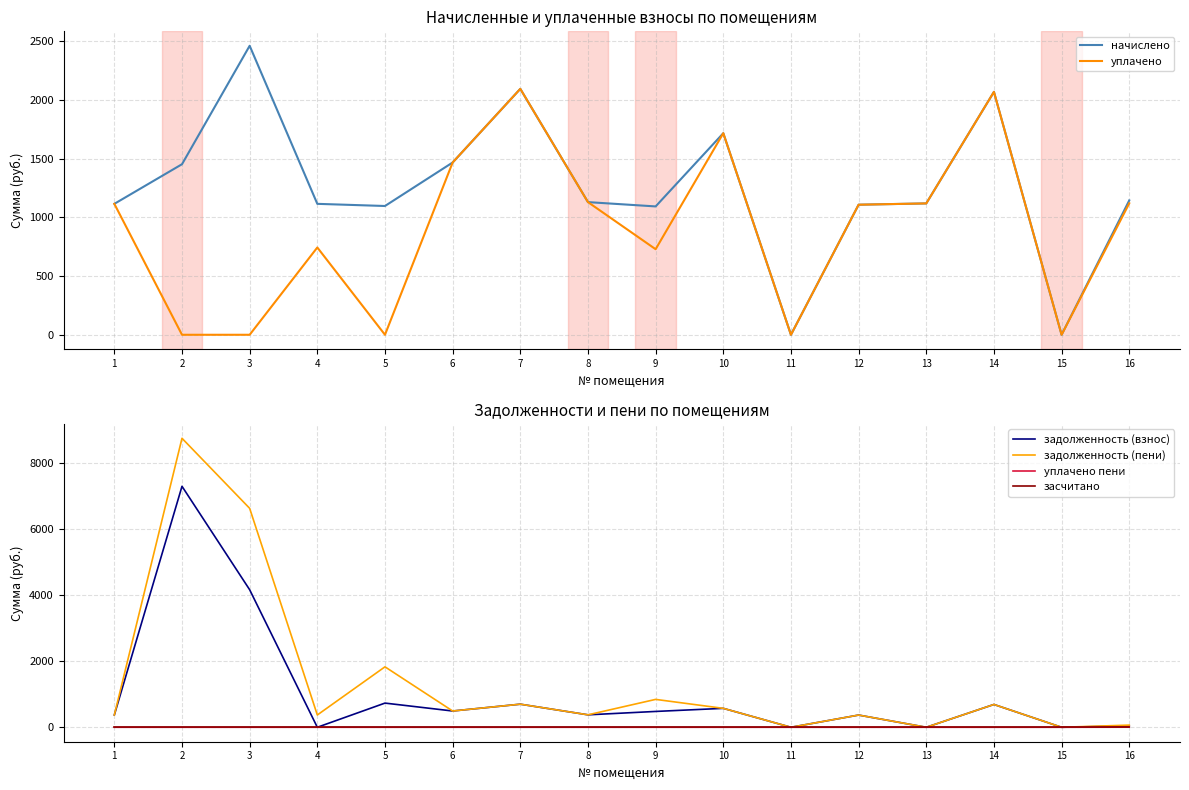

What is the sum of all начислено values?

20170.3